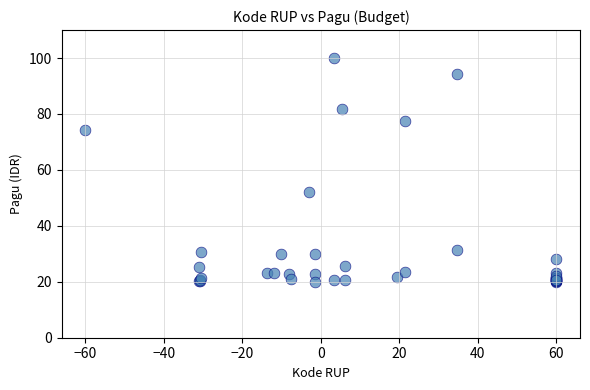

What Y value in the scatter plot is closest to 60?

52.1